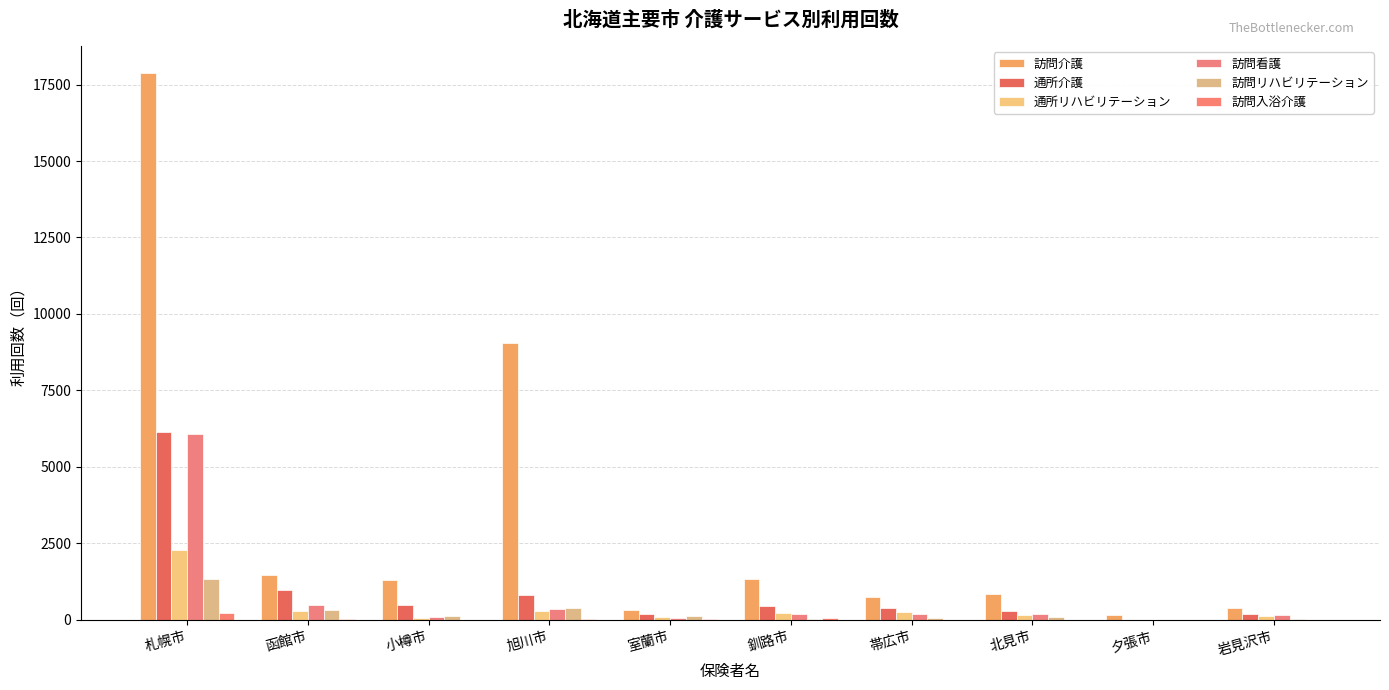

Which series has the widest spread of values?

訪問介護